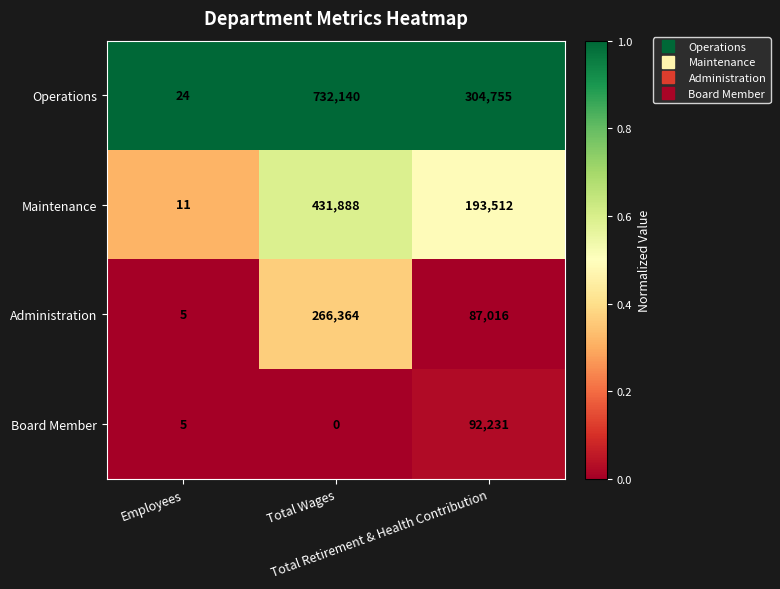

List the series in order of their overall mean, highest first.

Operations, Maintenance, Administration, Board Member